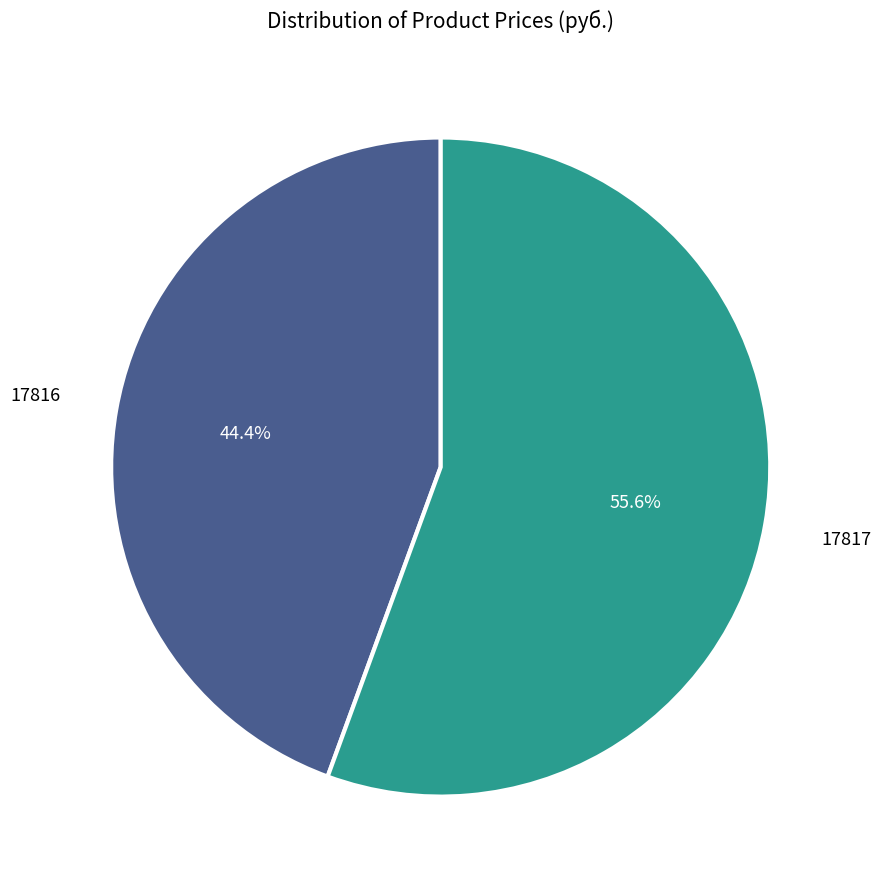

Does any single category account for the majority?

Yes